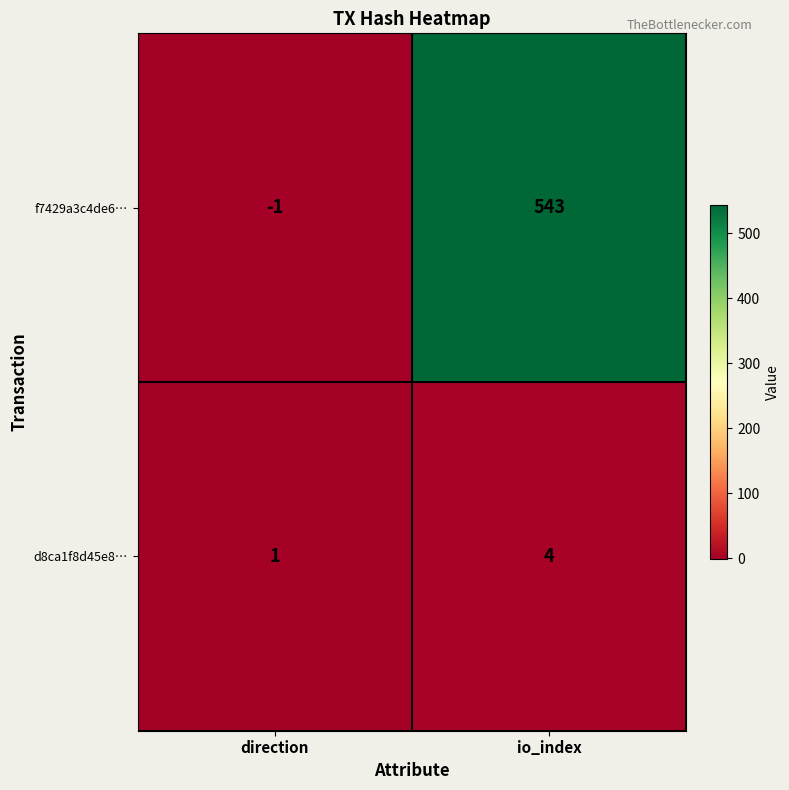

At which category is the sum across all series the highest?

io_index